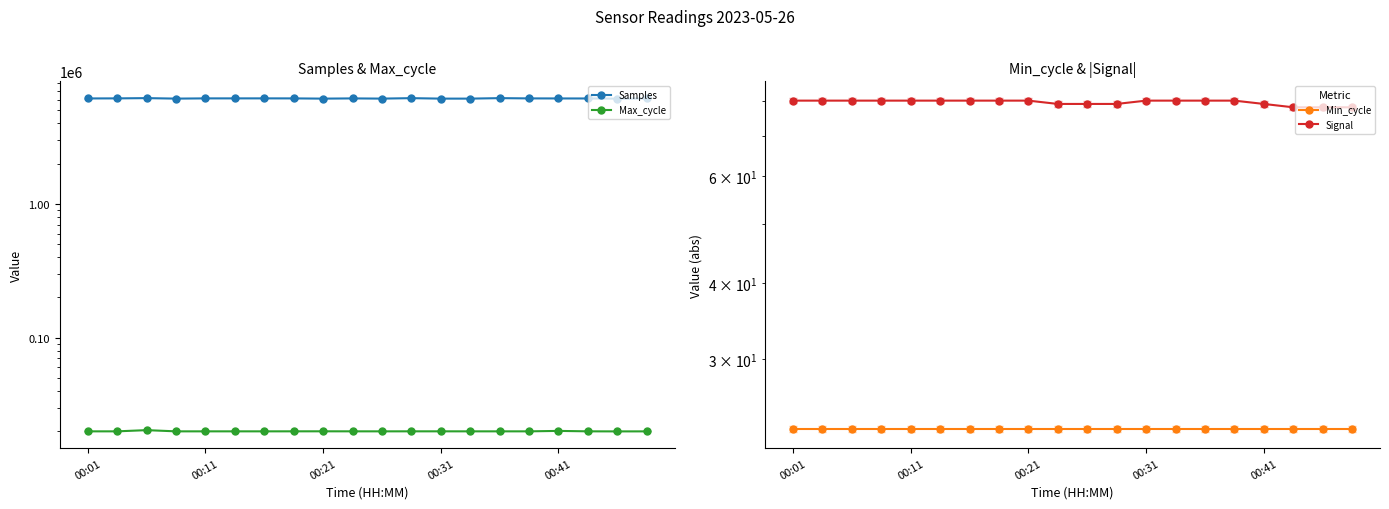

Which series has the largest total across all categories?

Samples